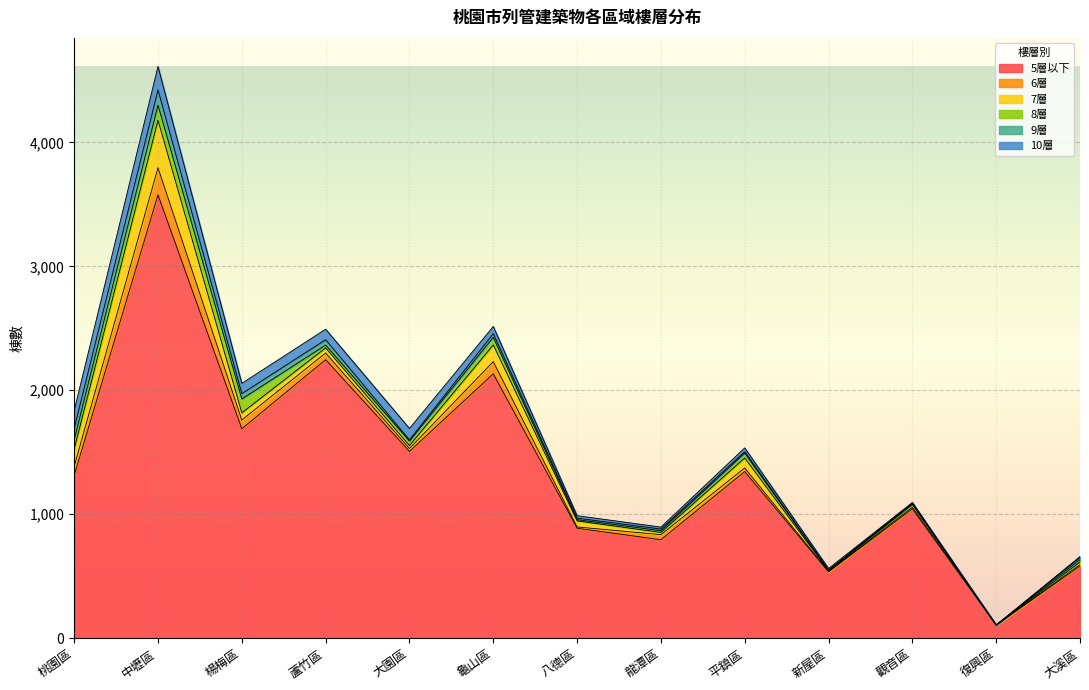

Is the value of 7層 at 平鎮區 greater than the value of 6層 at 復興區?

Yes